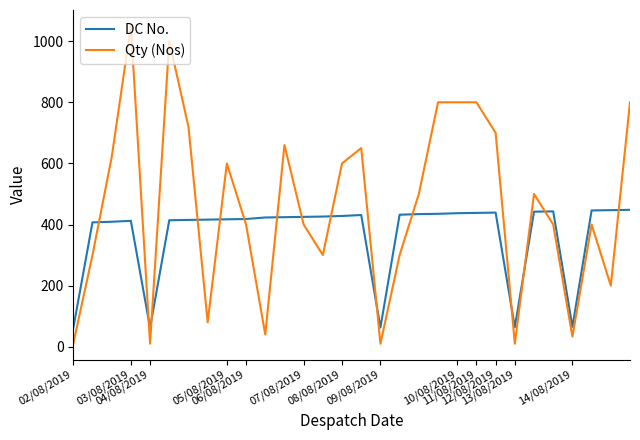

What are all the series names shown in the legend?

DC No., Qty (Nos)